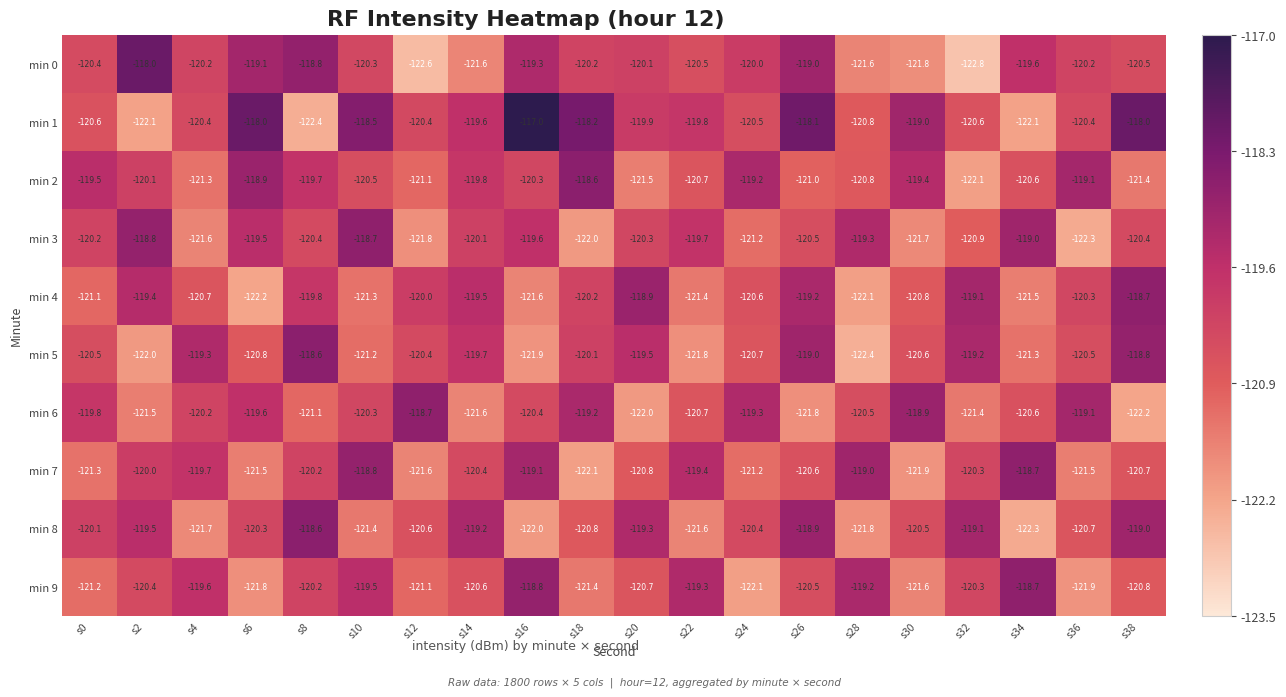

What value does the min 6 series have at s10?

-120.3